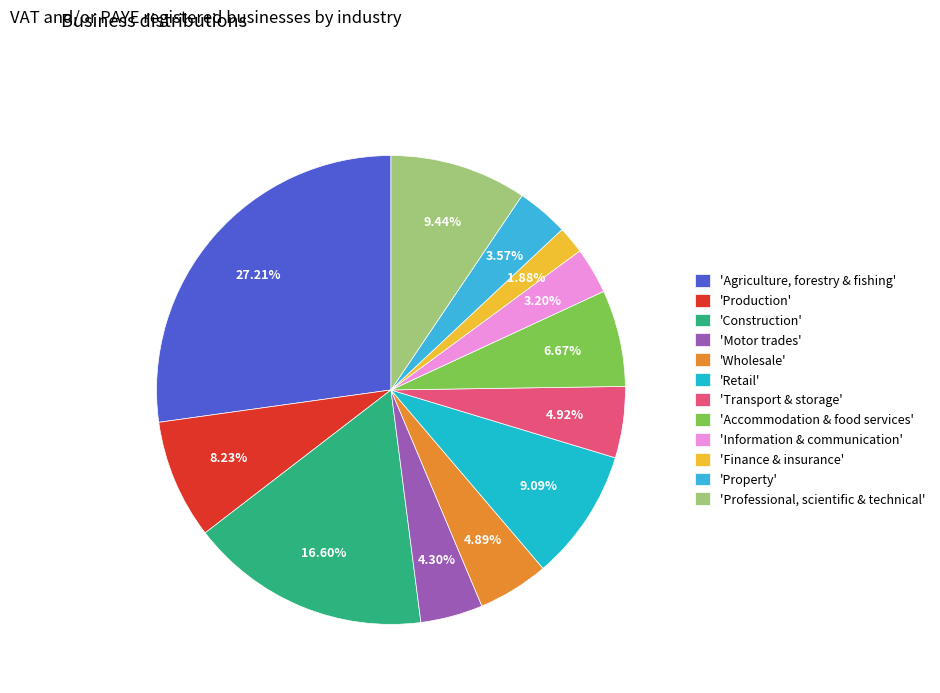

How many segments does this pie chart have?

12